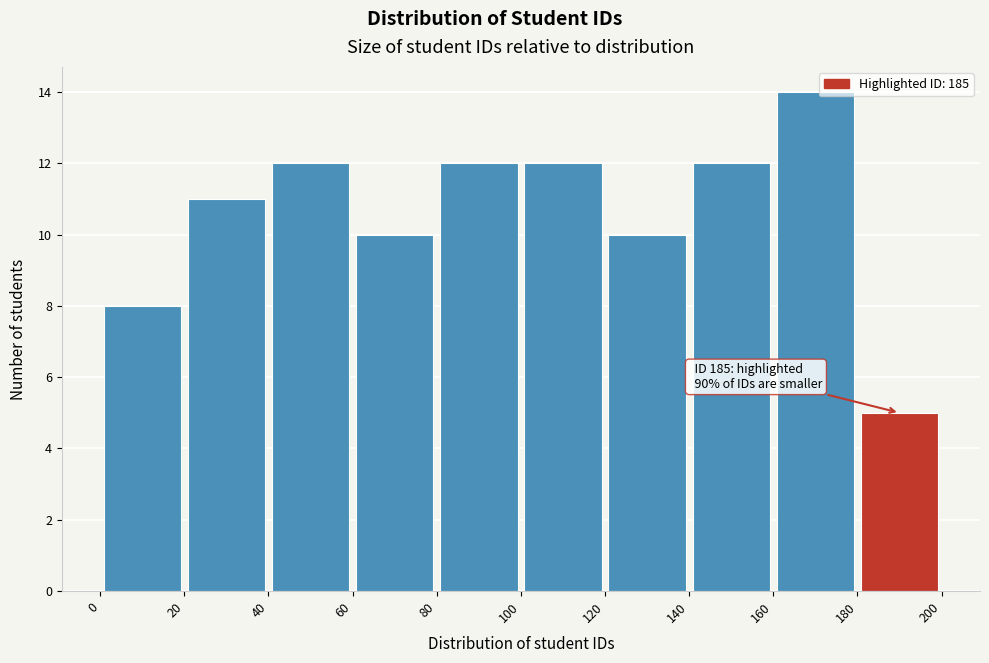

Over which range of the x-axis is the bar tallest?

160 to 180